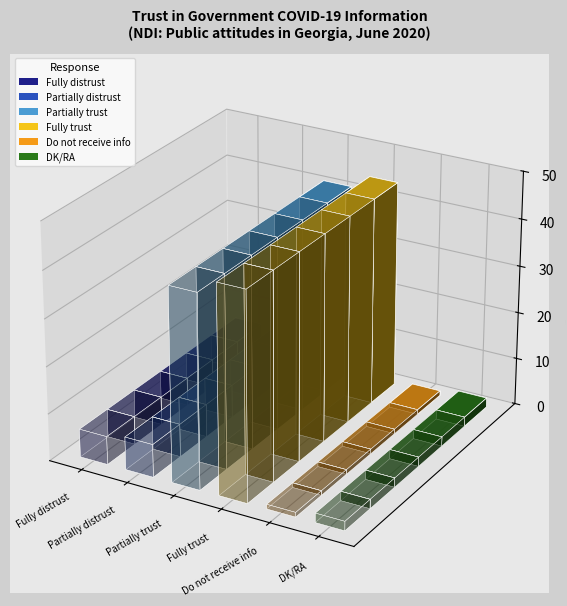

What is the change in value from Partially distrust to DK/RA?

-5